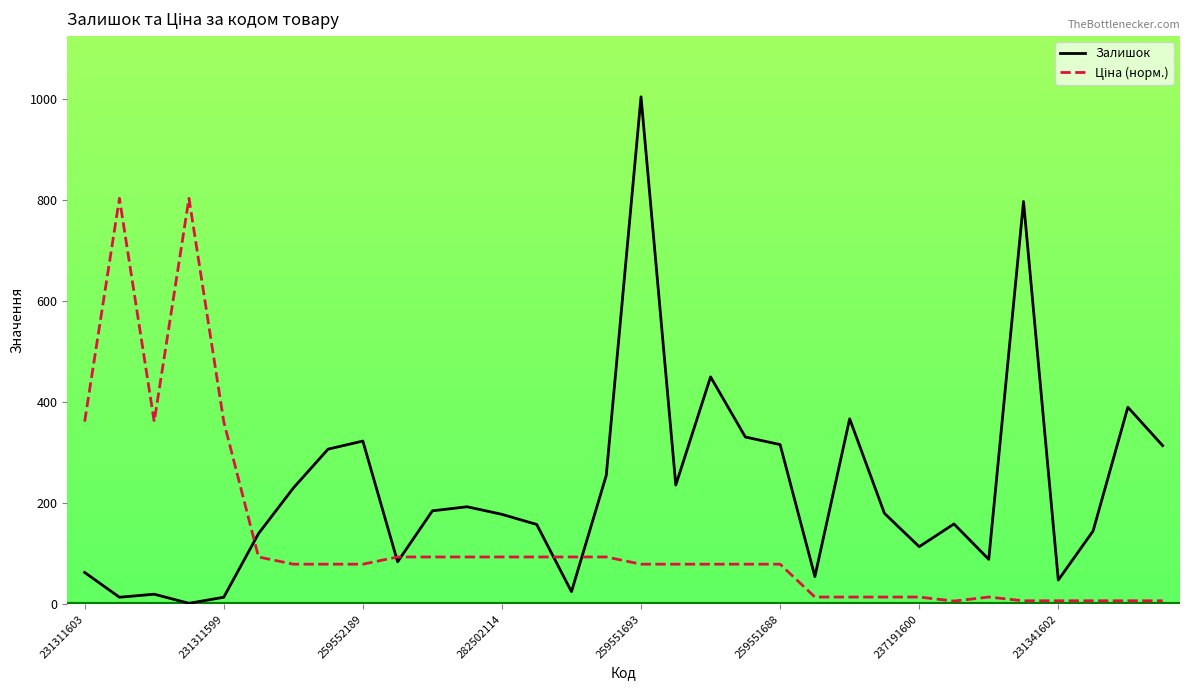

Which series has the largest range (max minus min)?

Залишок